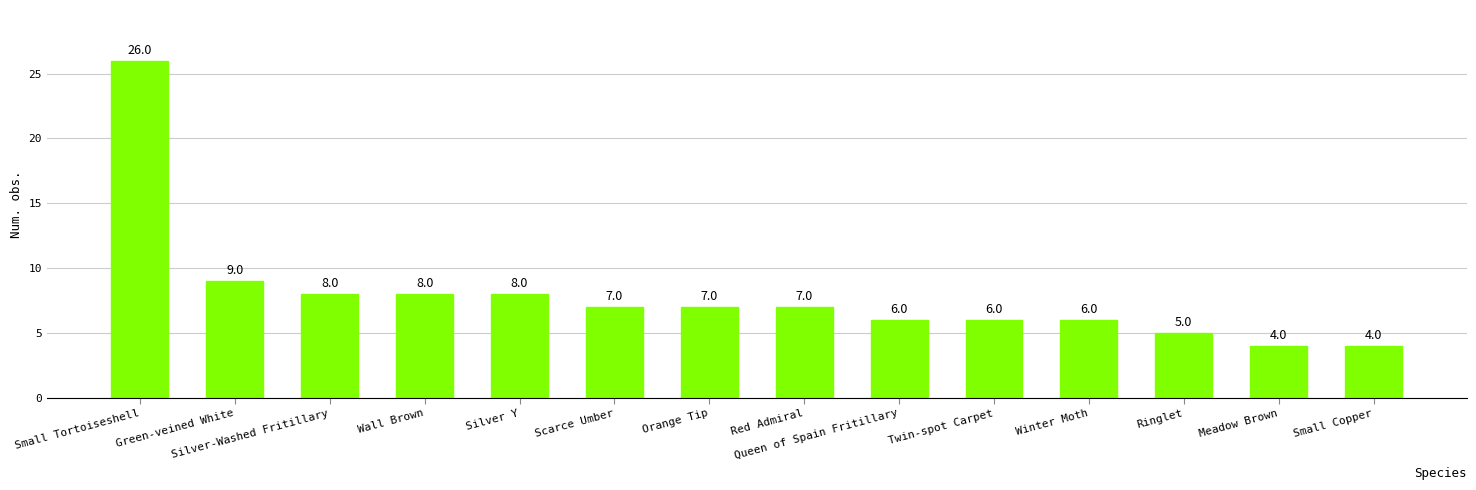

Reading left to right, extract all data points from this chart.

26	9	8	8	8	7	7	7	6	6	6	5	4	4